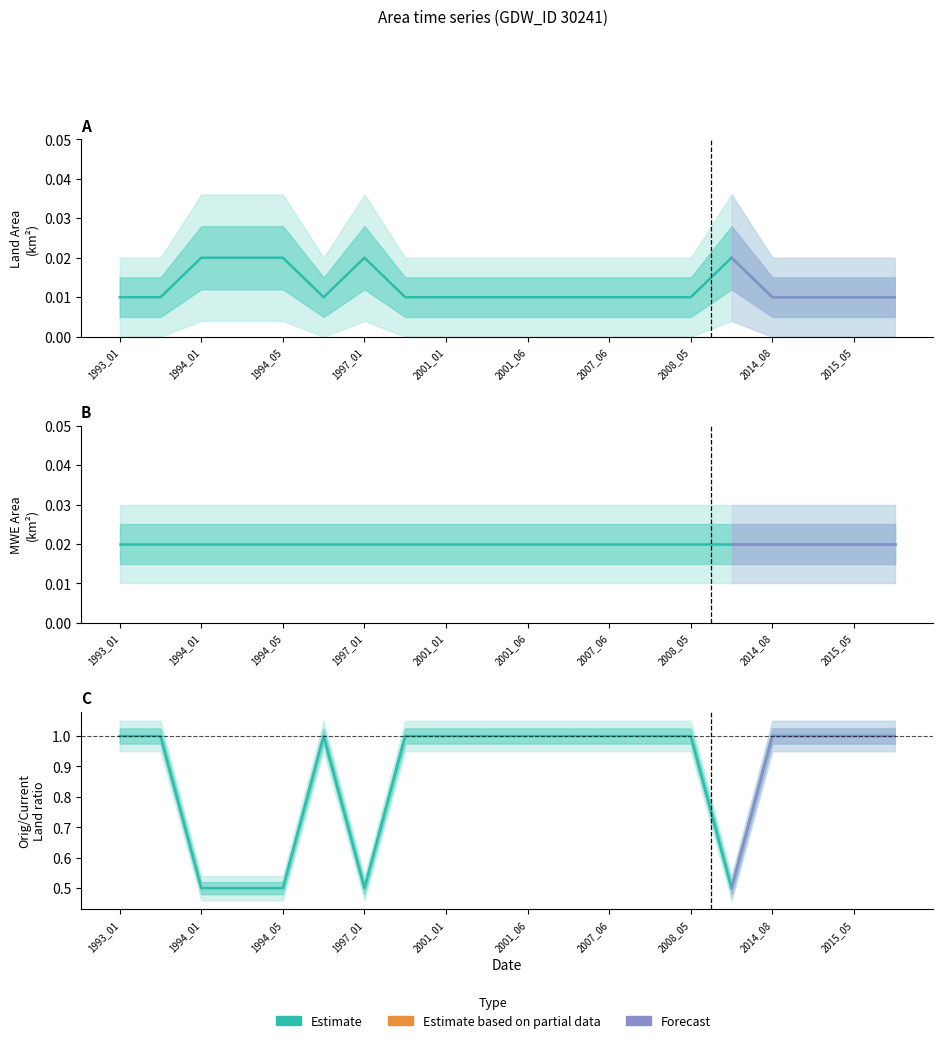

True or false: landArea has more than 2 points higher than both neighbors.

False